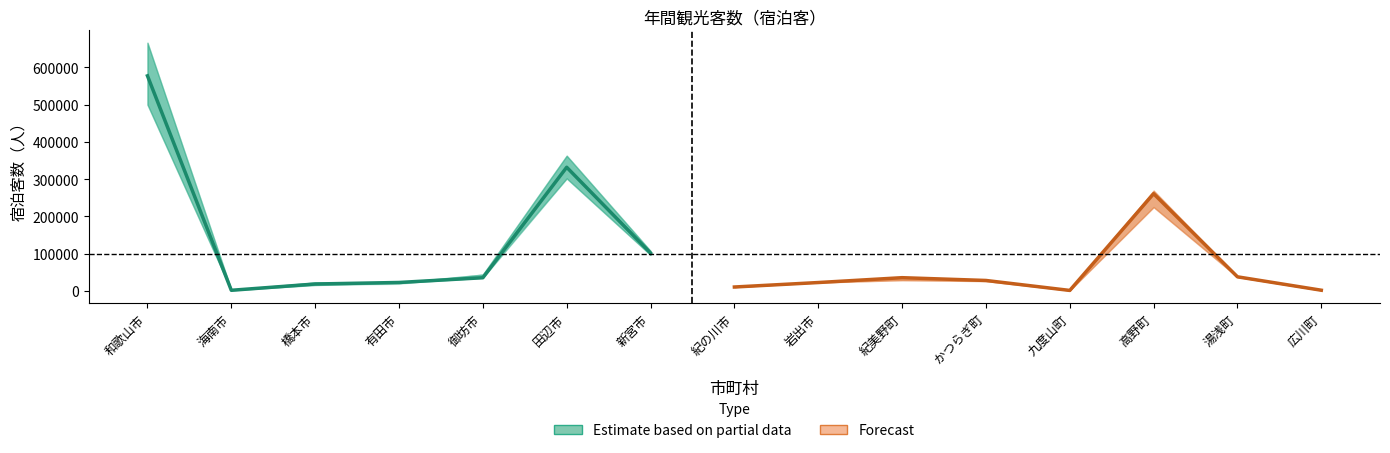

True or false: 13年 has a value of 362870 at 田辺市.

True